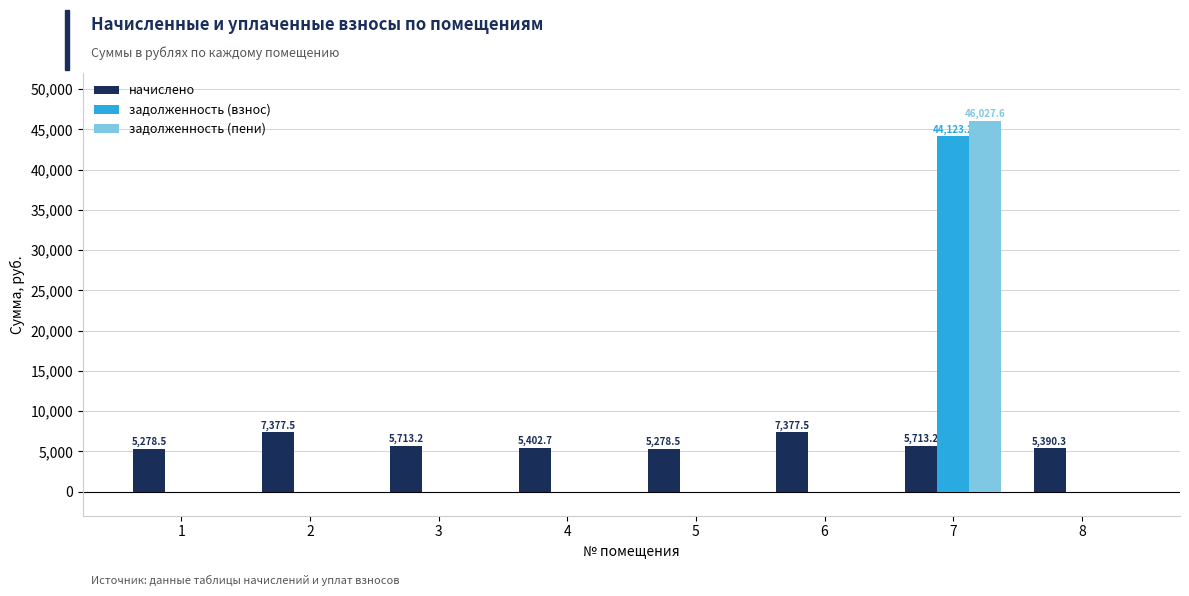

Are the bars horizontal?

No